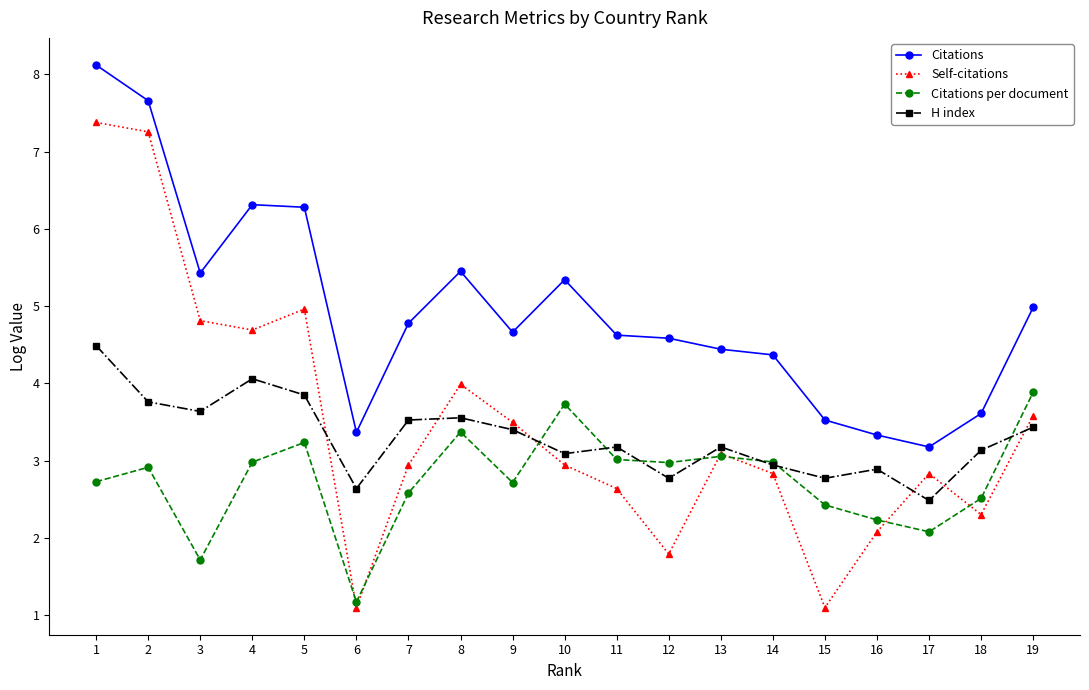

True or false: Citations has more than 0 points higher than both neighbors.

True